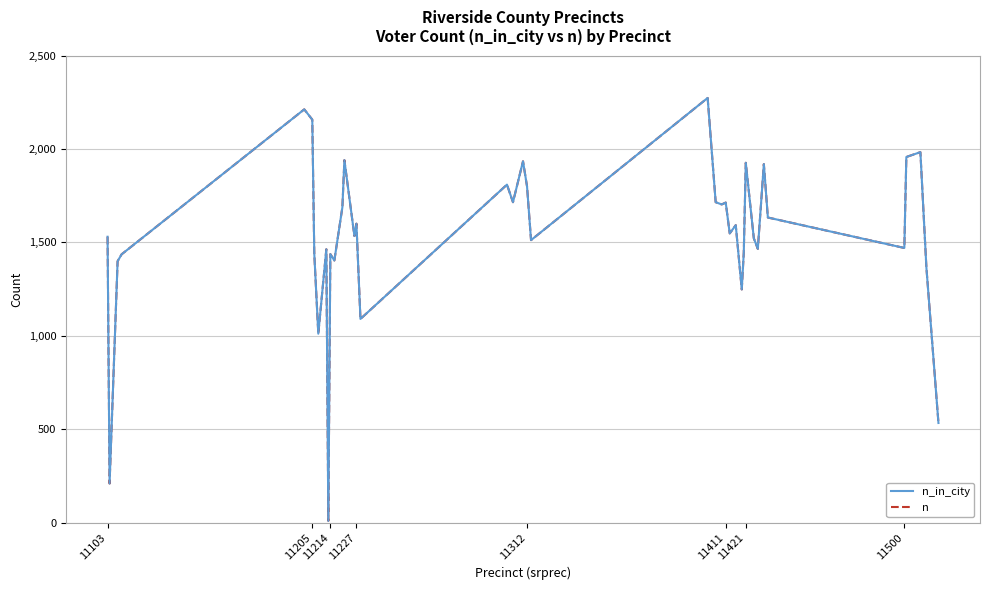

Does the chart have visible grid lines?

Yes